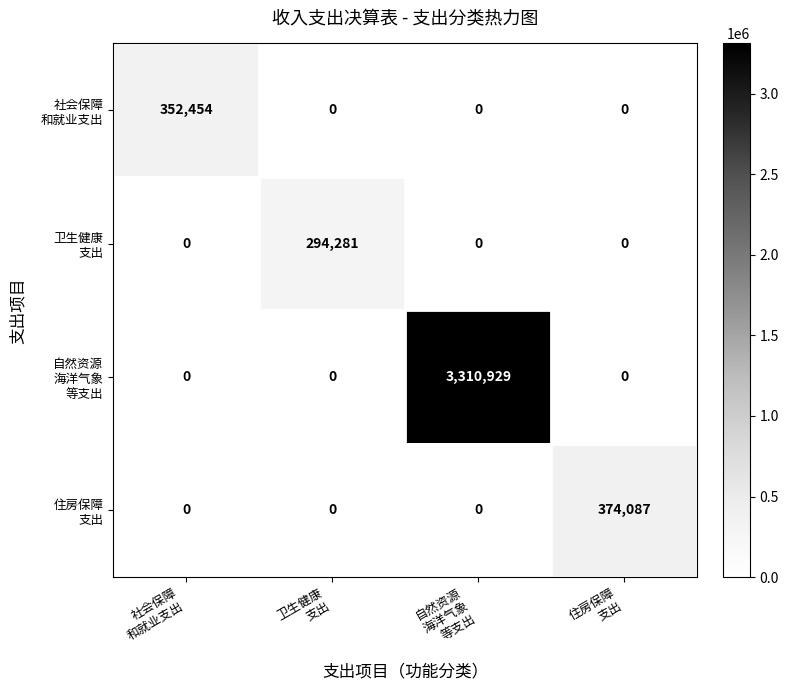

At how many categories does at least one series exceed 159842?

4